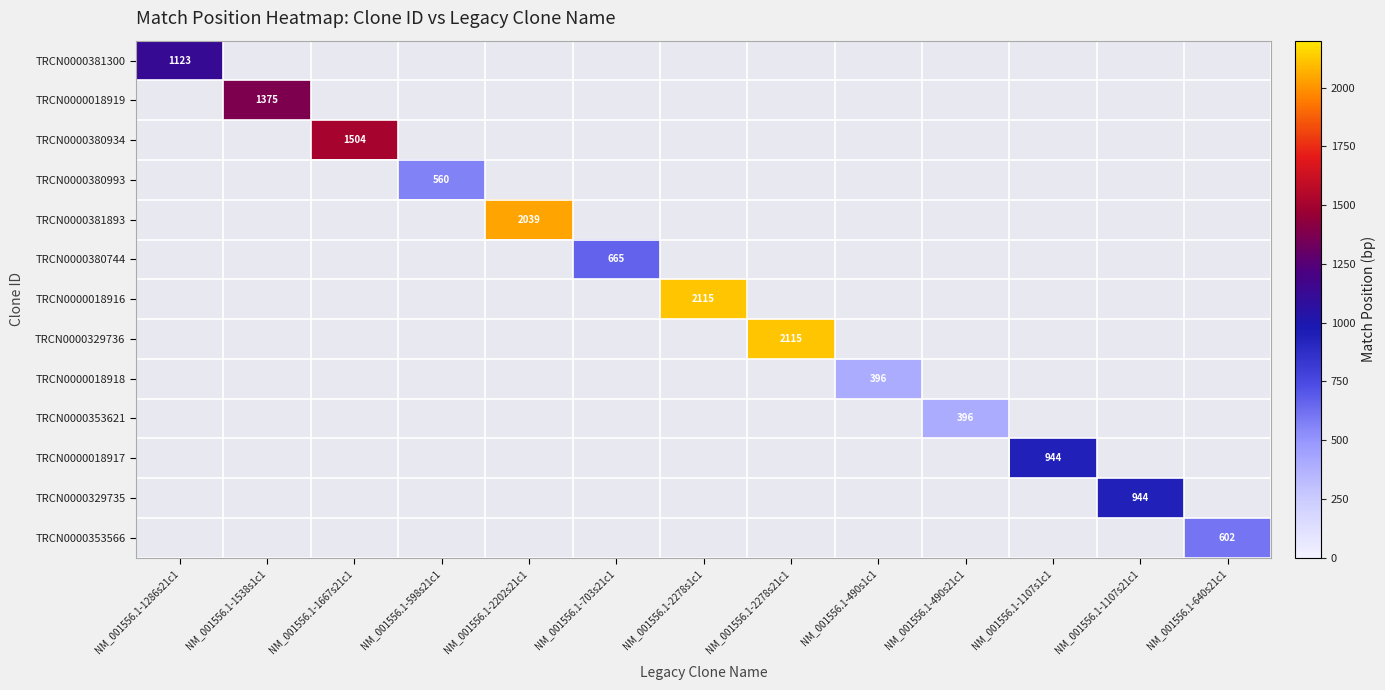

Is it true that TRCN0000381893 equals 2039 at NM_001556.1-2202s21c1?

True